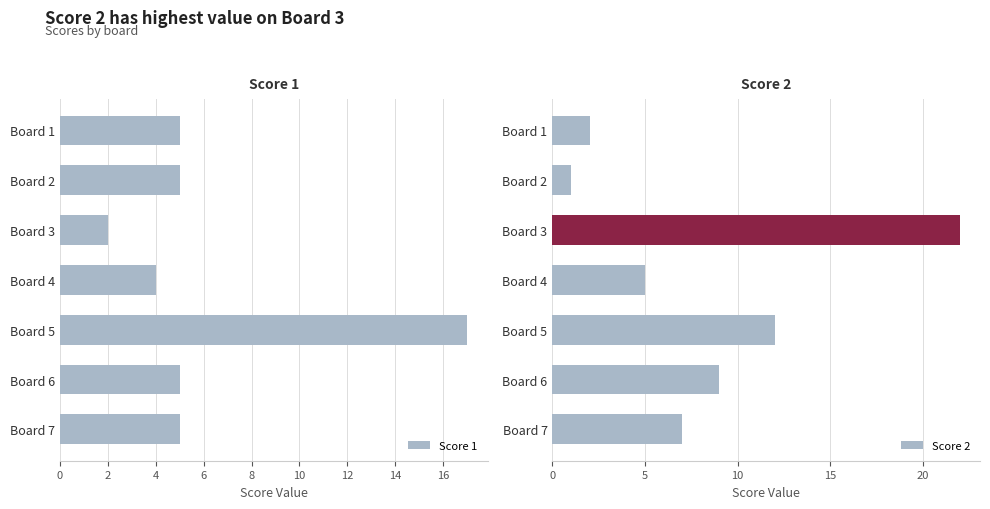

What is the sum of all Score 1 values?

43